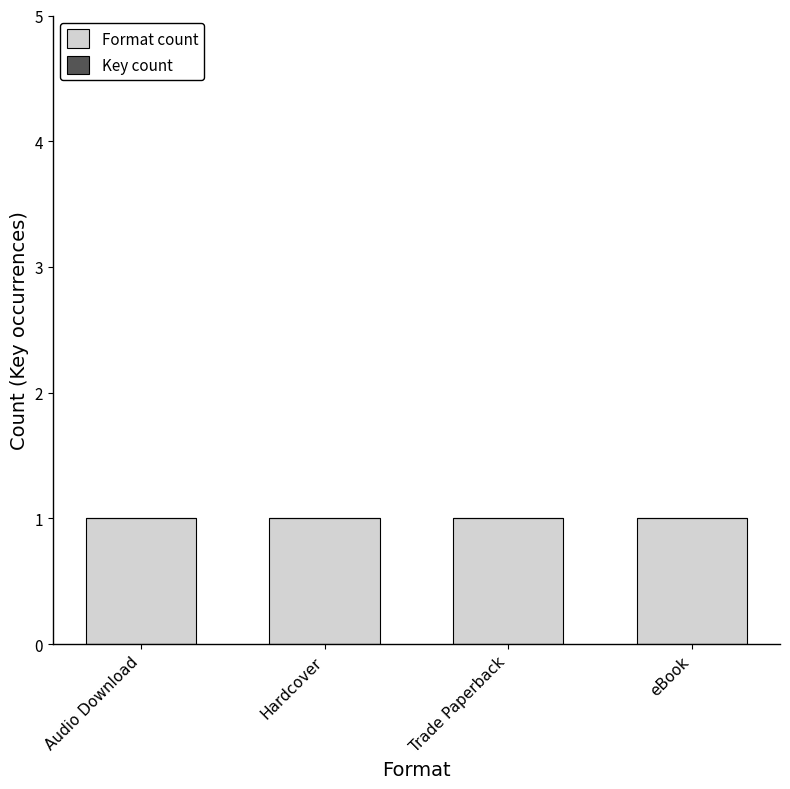

Rank the series by their maximum value, from lowest to highest.

Key count, Format count